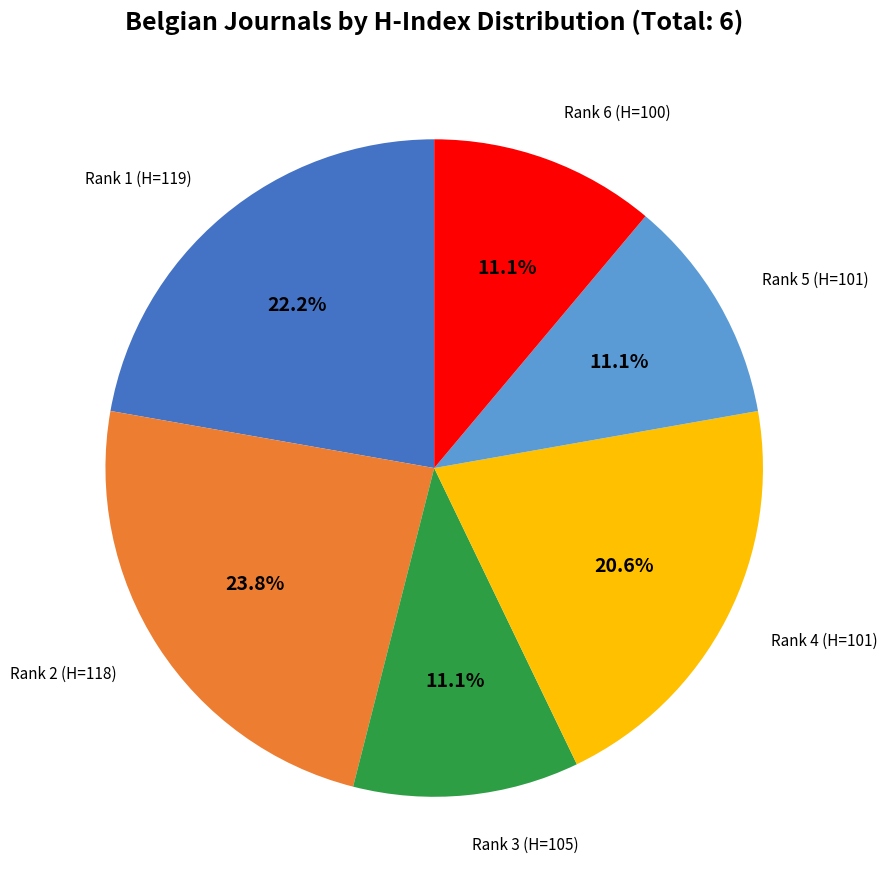

Does any single category account for the majority?

No